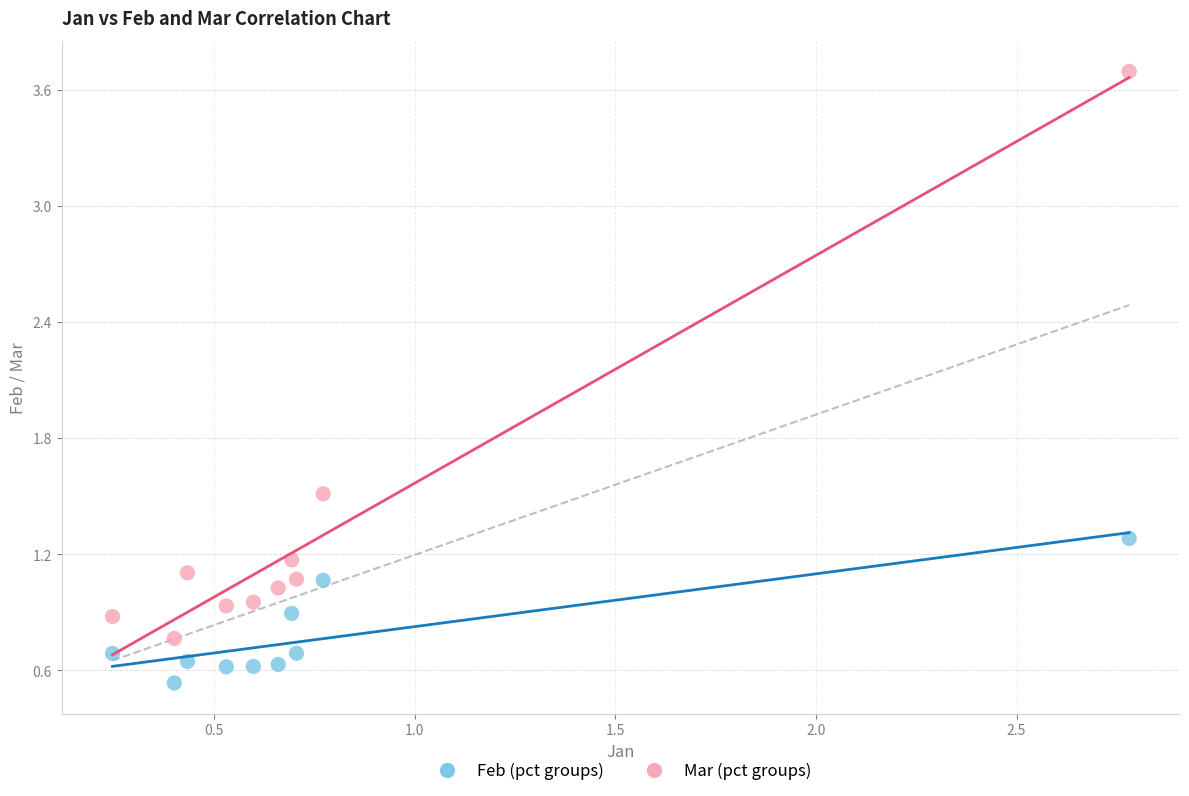

Which series has the largest Y range (max minus min)?

Mar (pct groups)